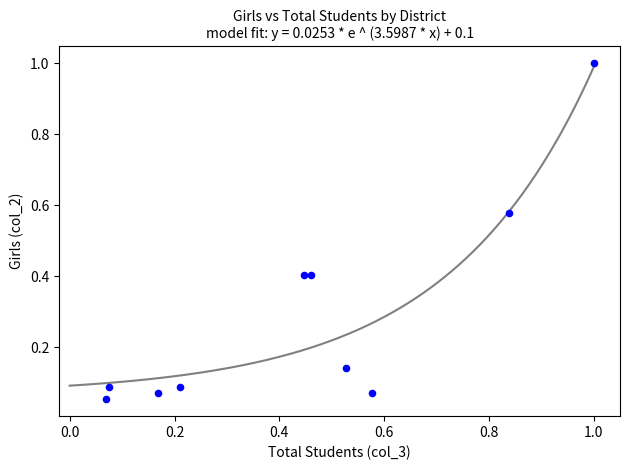

What is the average X value?

0.4